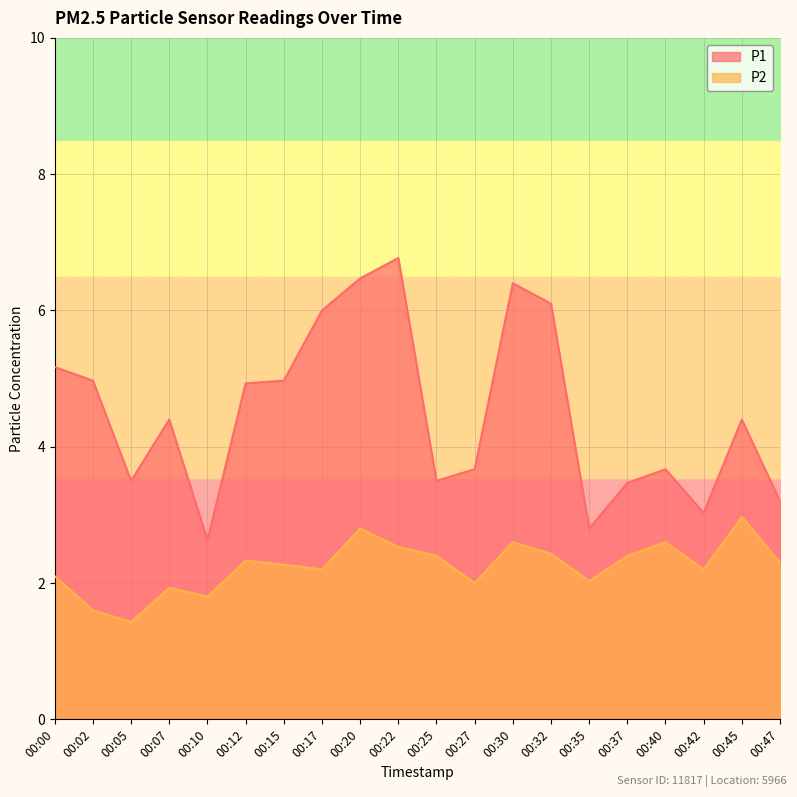

Is it true that P1 equals 4.9 at 00:12?

True